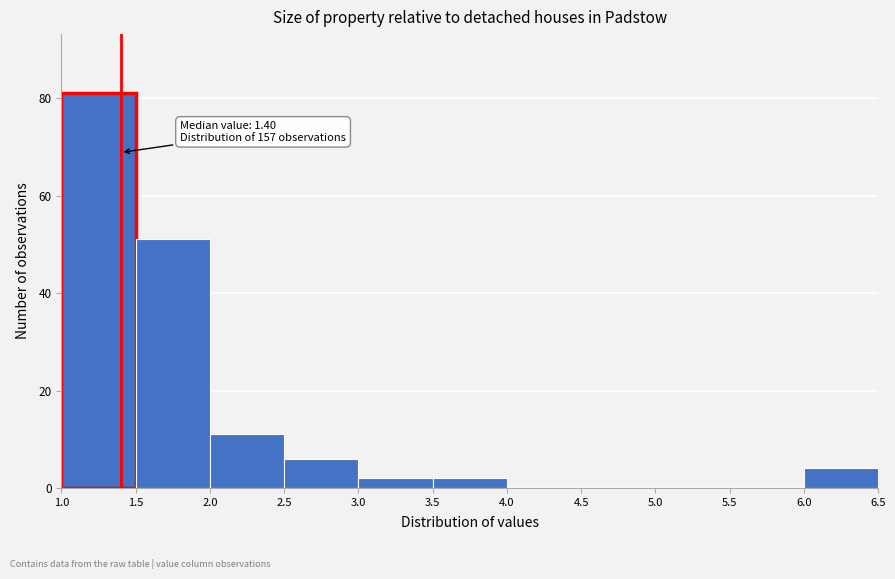

Which range on the x-axis has the tallest bar?

1.0 to 1.5